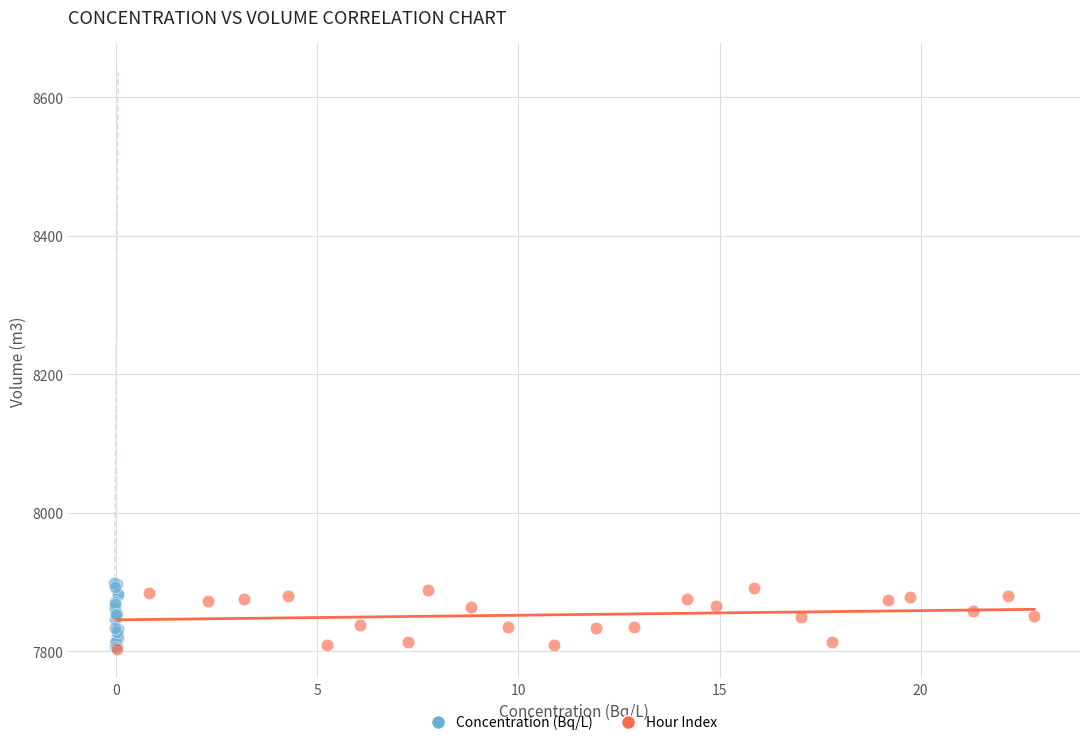

Which series contains the highest Y value?

Concentration (Bq/L)